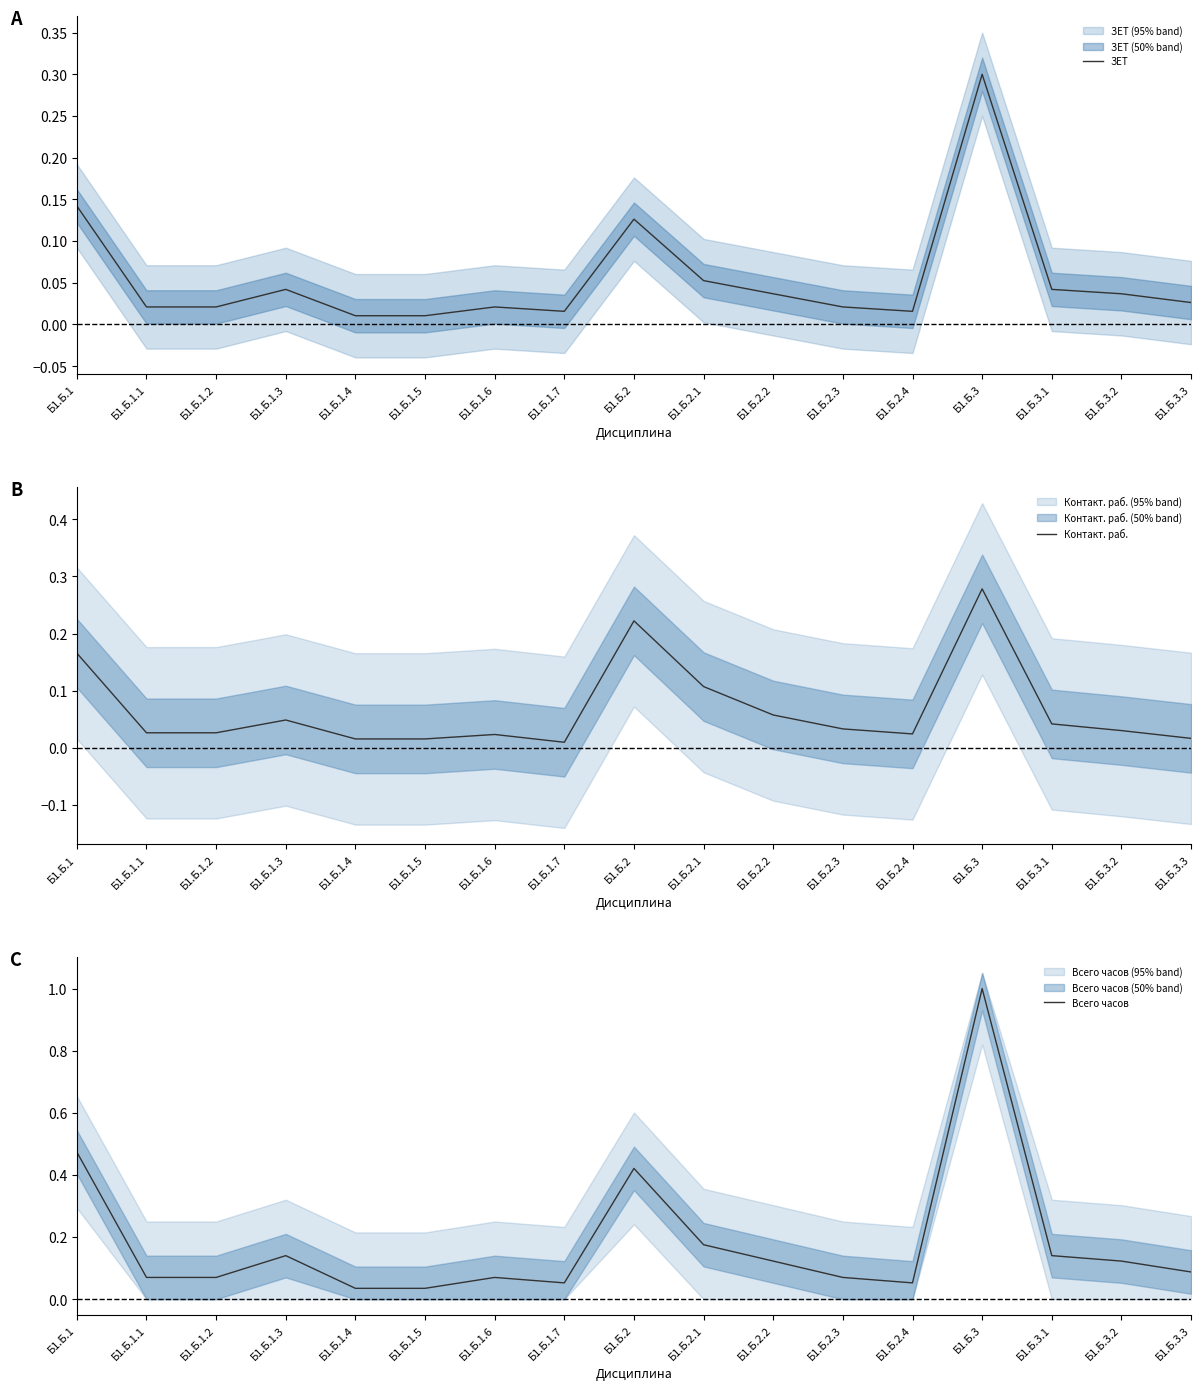

Between Б1.Б.2.3 and Б1.Б.1.5, which is larger?

Б1.Б.2.3